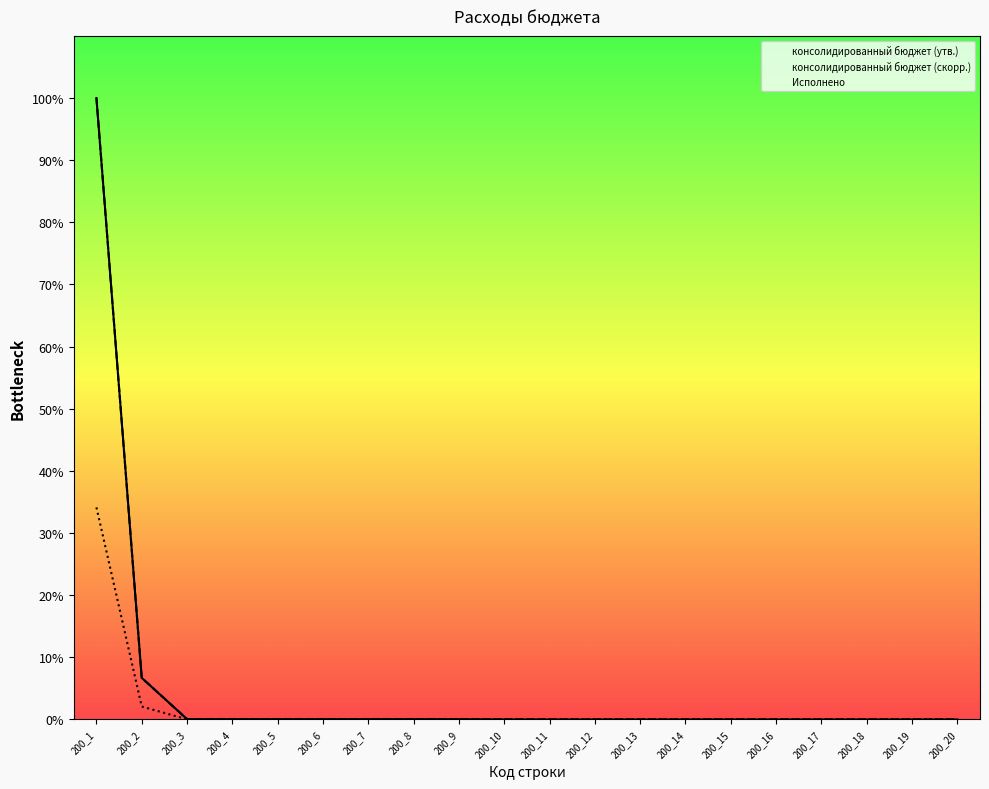

How many lines are shown in the chart?

3